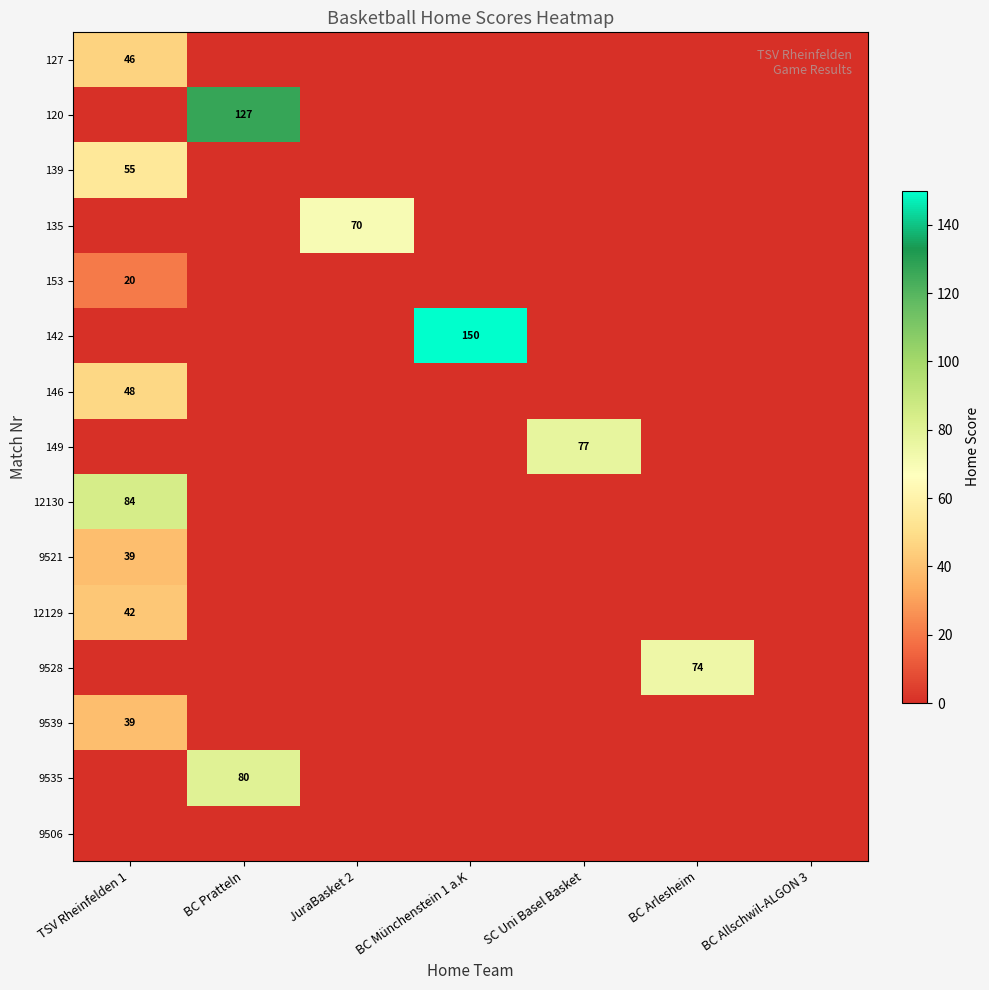

List the labels in order of 139 value, smallest first.

BC Pratteln, JuraBasket 2, BC Münchenstein 1 a.K, SC Uni Basel Basket, BC Arlesheim, BC Allschwil-ALGON 3, TSV Rheinfelden 1